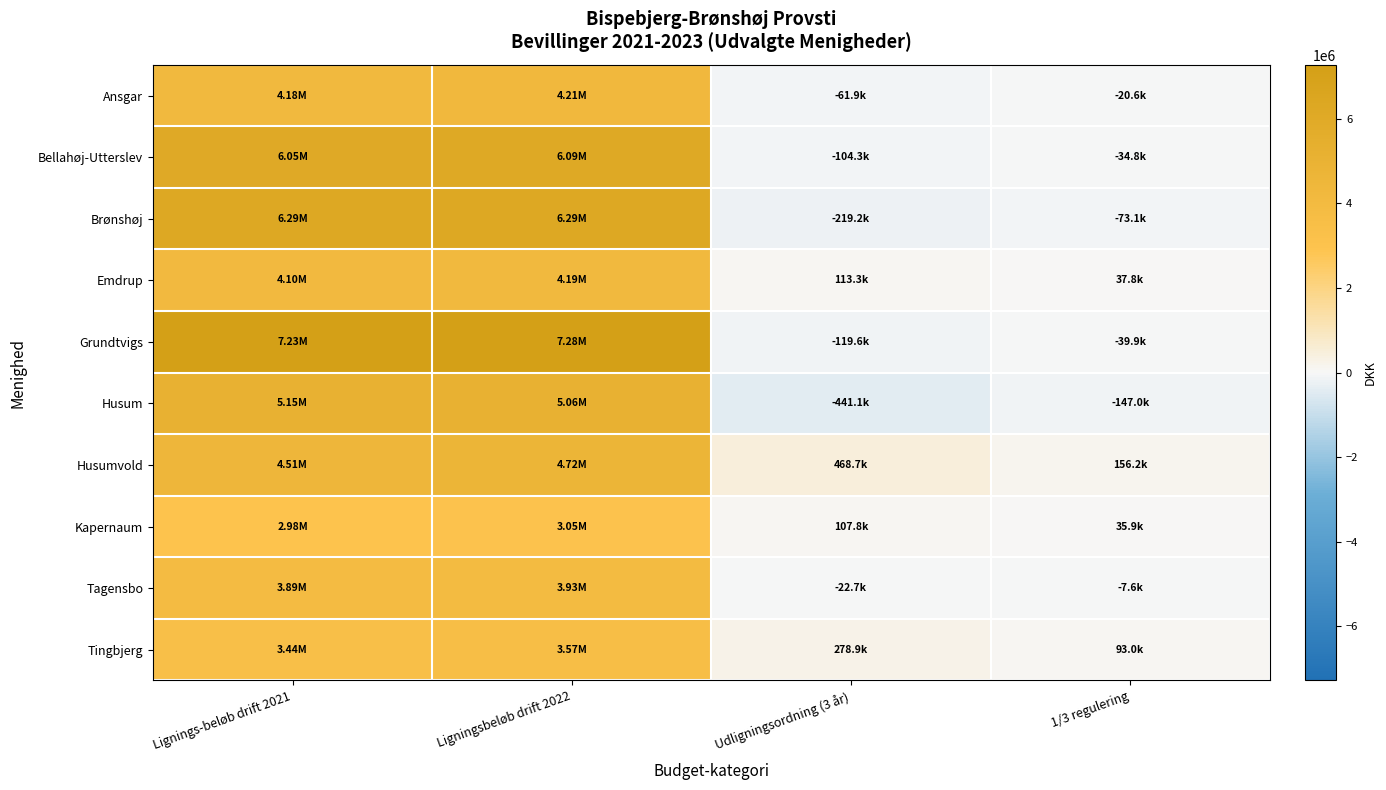

At Ligningsbeløb drift 2022, list the series in order from smallest to largest.

Kapernaum, Tingbjerg, Tagensbo, Emdrup, Ansgar, Husumvold, Husum, Bellahøj-Utterslev, Brønshøj, Grundtvigs